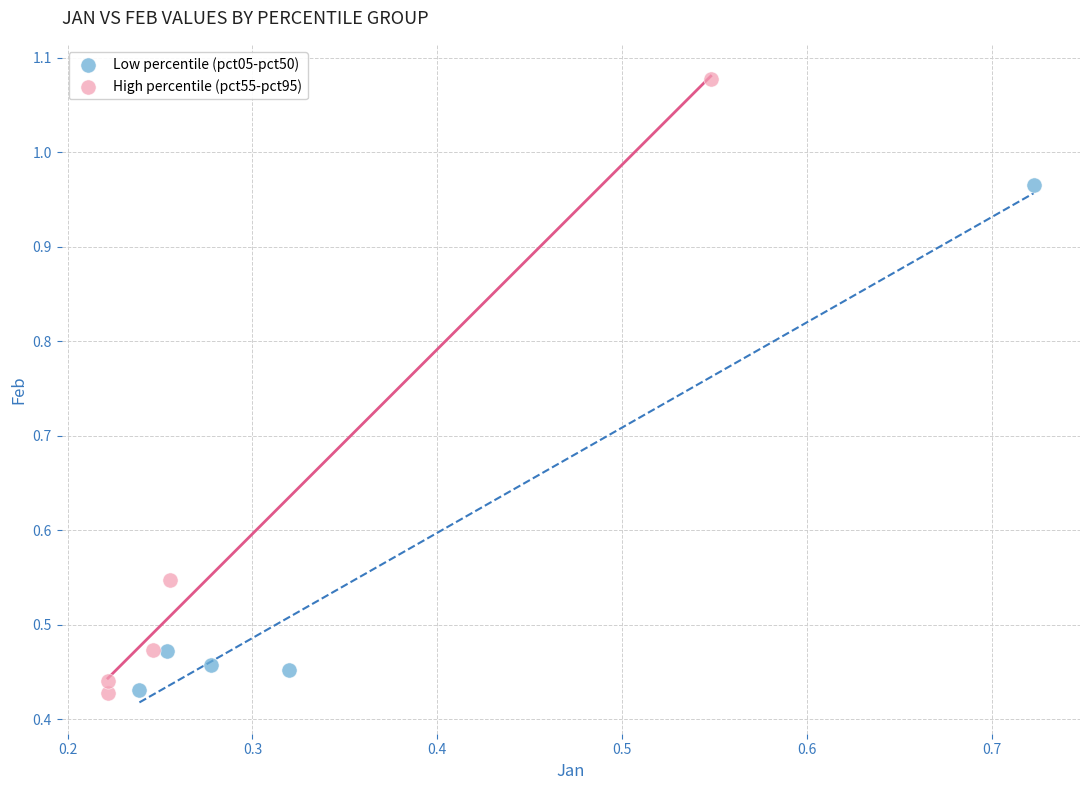

Which series has the widest spread of Y values?

High percentile (pct55-pct95)